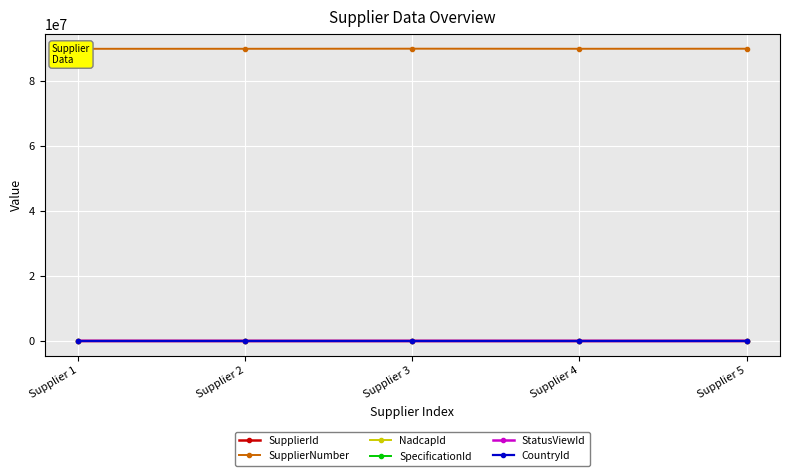

Which series has the widest spread of values?

SupplierNumber